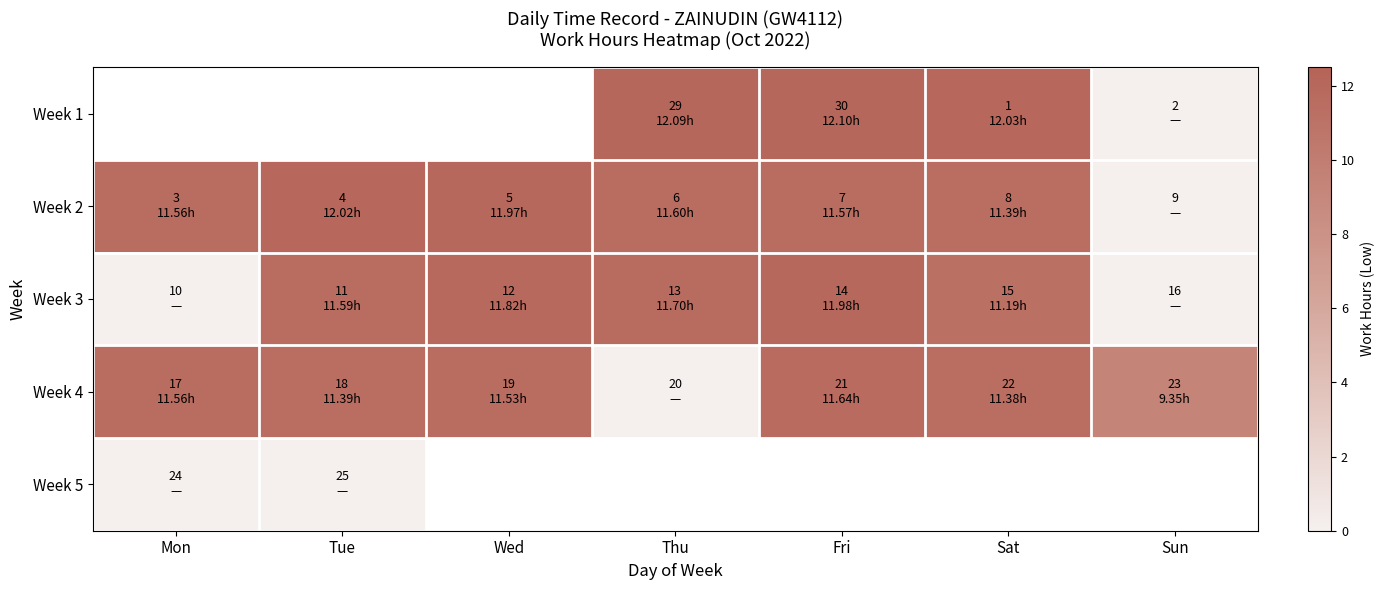

Read the Week 3 value at Fri.

12.0